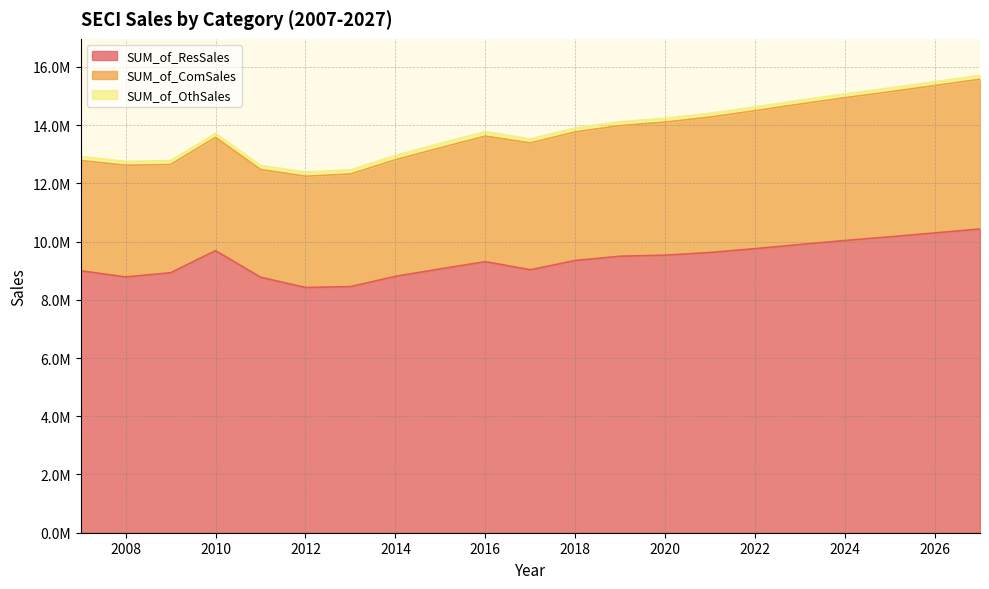

List the labels in order of SUM_of_ResSales value, largest first.

2027, 2026, 2025, 2024, 2023, 2022, 2010, 2021, 2020, 2019, 2018, 2016, 2015, 2017, 2007, 2009, 2014, 2008, 2011, 2013, 2012